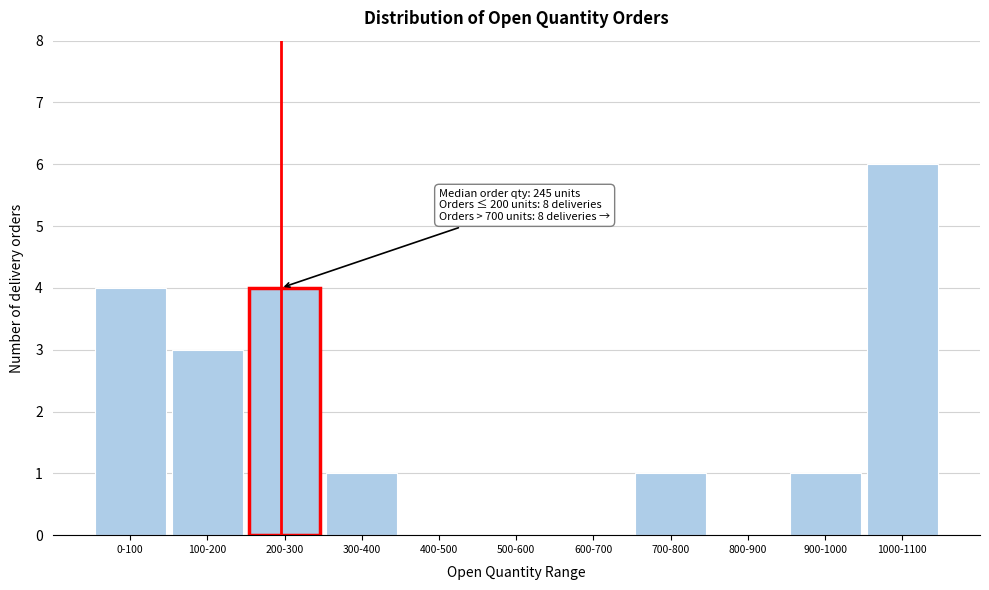

Reading left to right, transcribe all the data shown in this chart.

0-100=4	100-200=3	200-300=4	300-400=1	400-500=0	500-600=0	600-700=0	700-800=1	800-900=0	900-1000=1	1000-1100=6